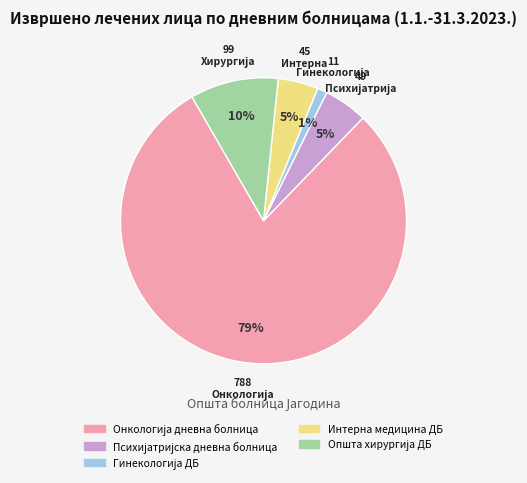

How many segments does this pie chart have?

5